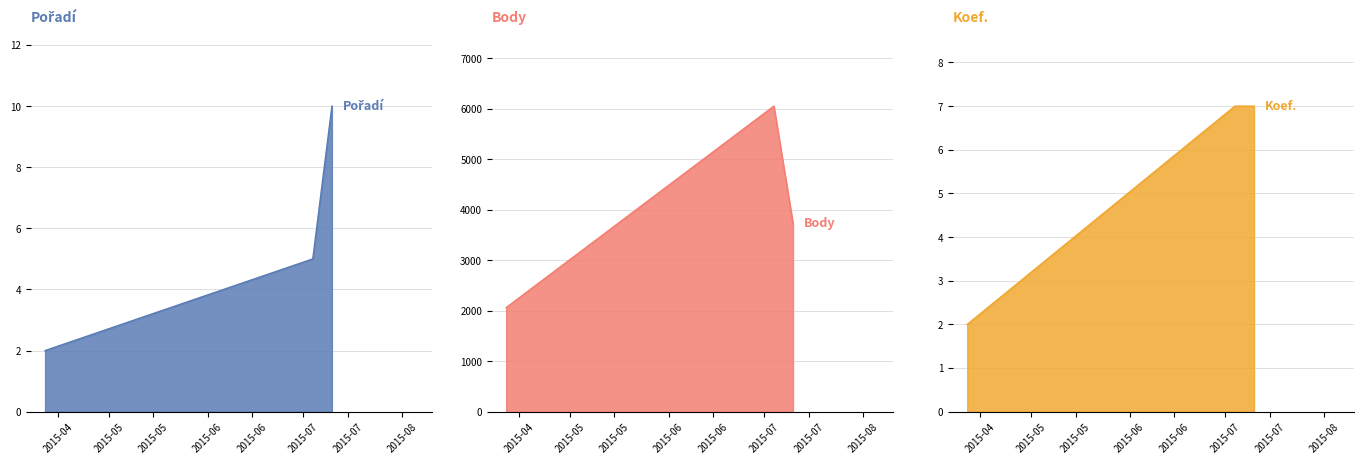

Reading left to right, extract all data points from this chart.

Pořadí: 2	5	10
Body: 2061	6051	3727
Koef.: 2	7	7